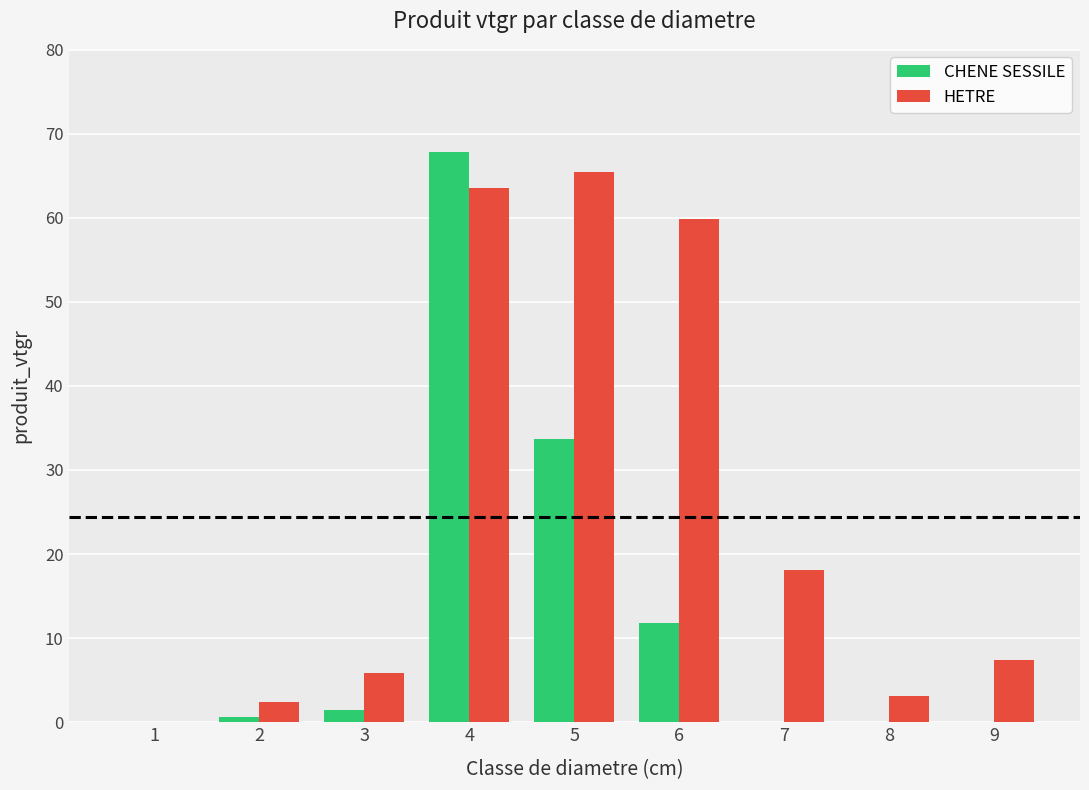

What value does the HETRE series have at 2?

2.4